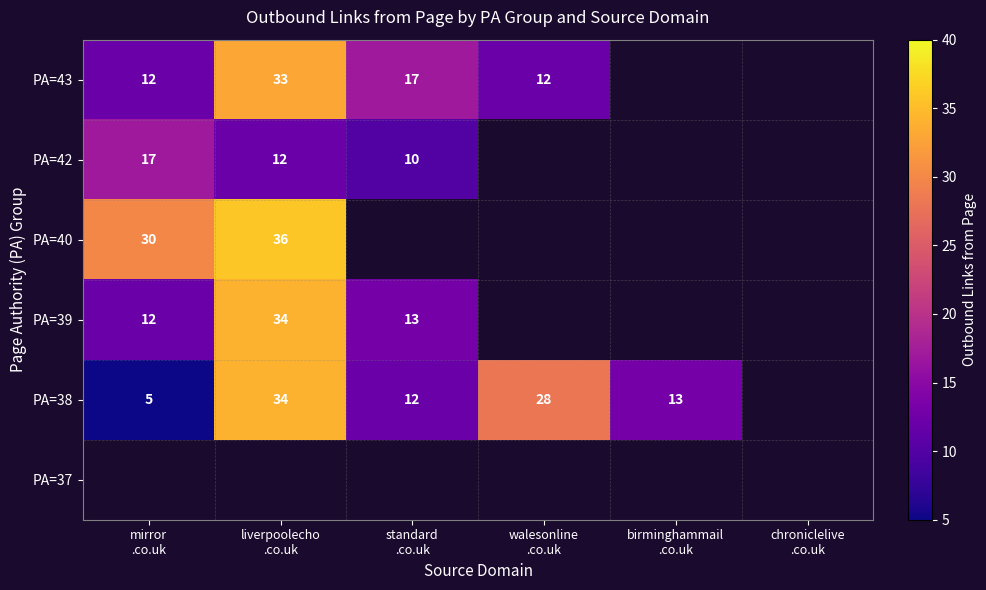

List the labels in order of PA=42 value, largest first.

mirror .co.uk, liverpoolecho .co.uk, standard .co.uk, walesonline .co.uk, birminghammail .co.uk, chroniclelive .co.uk